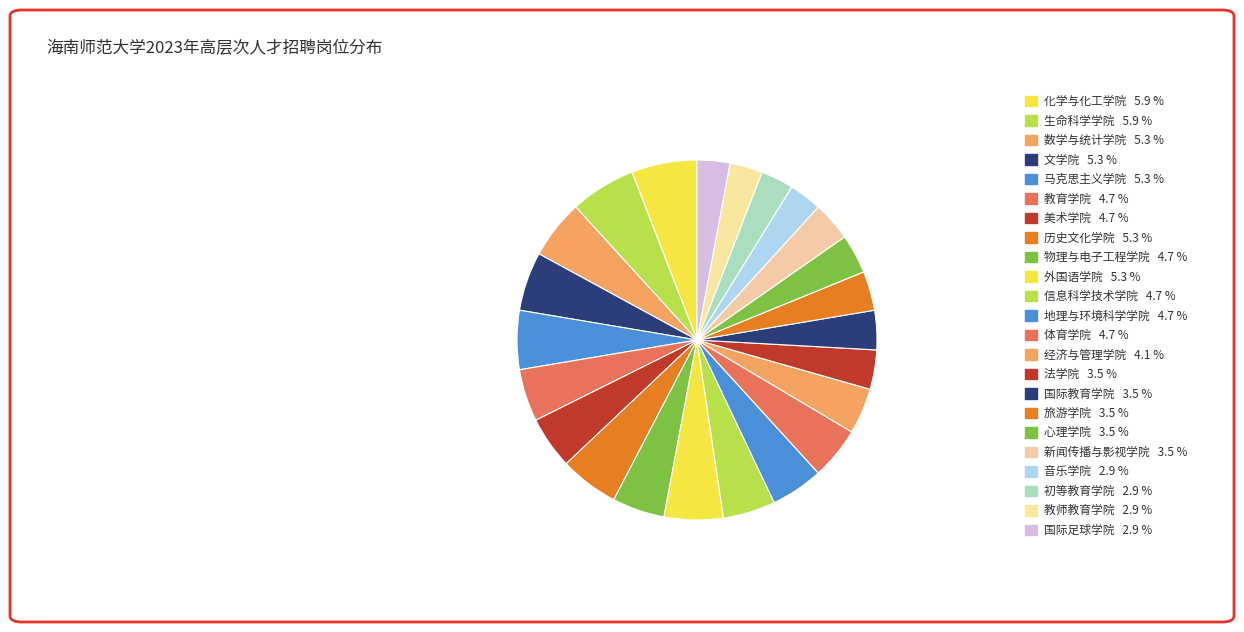

Does 物理与电子工程学院 represent more than half of the total?

No